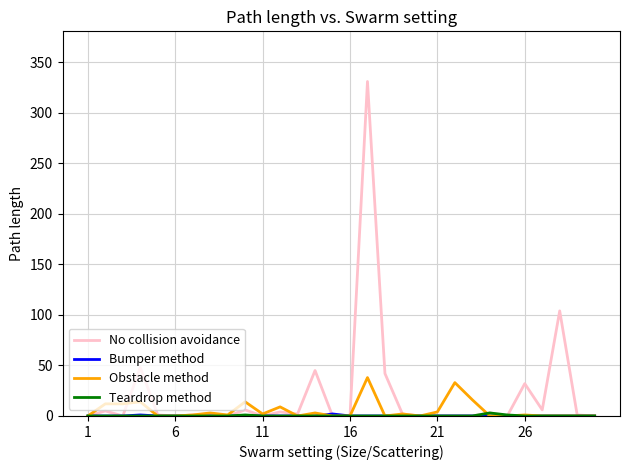

Which series has the largest total across all categories?

No collision avoidance